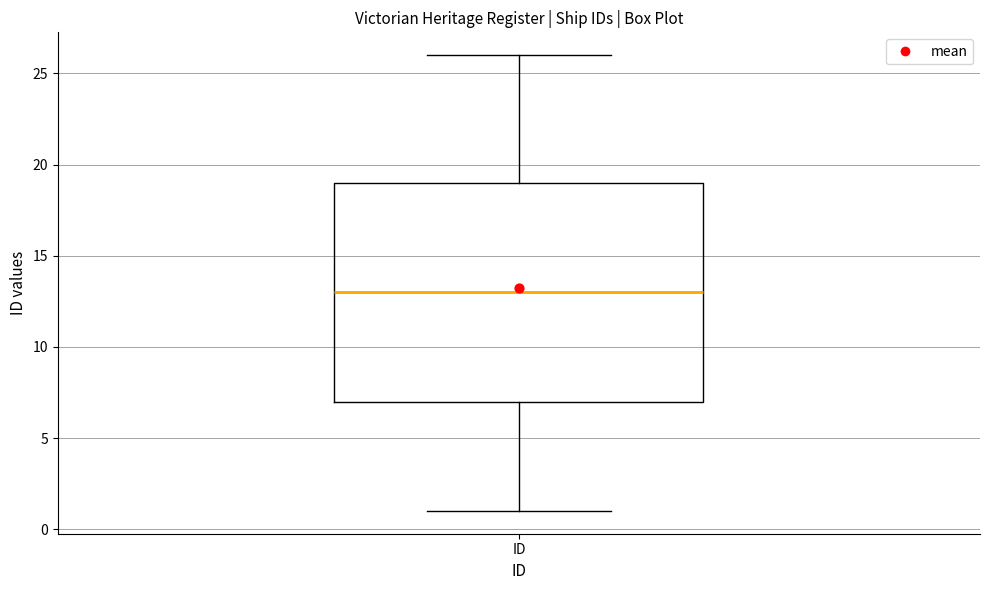

Where does the upper whisker of the box for ID end on the y-axis? The values are not printed on the chart, so give them approximately, as read against the axis.

26